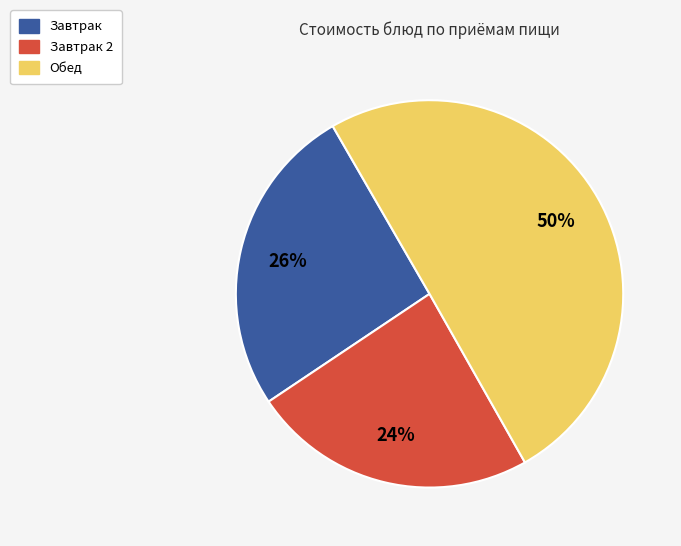

To the nearest percent, what is the difference between the largest and smallest slice percentages?

26%